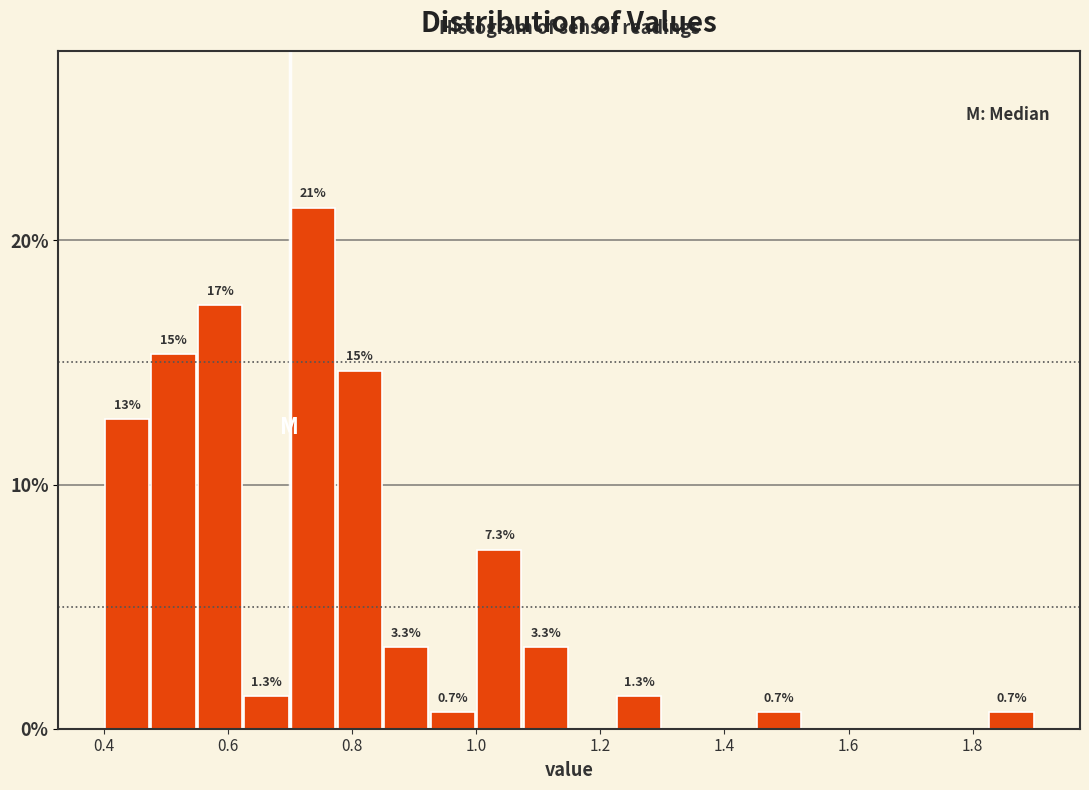

Around what value on the x-axis is the tallest bar? Give the approximate position of its centre, as read against the axis.

0.74